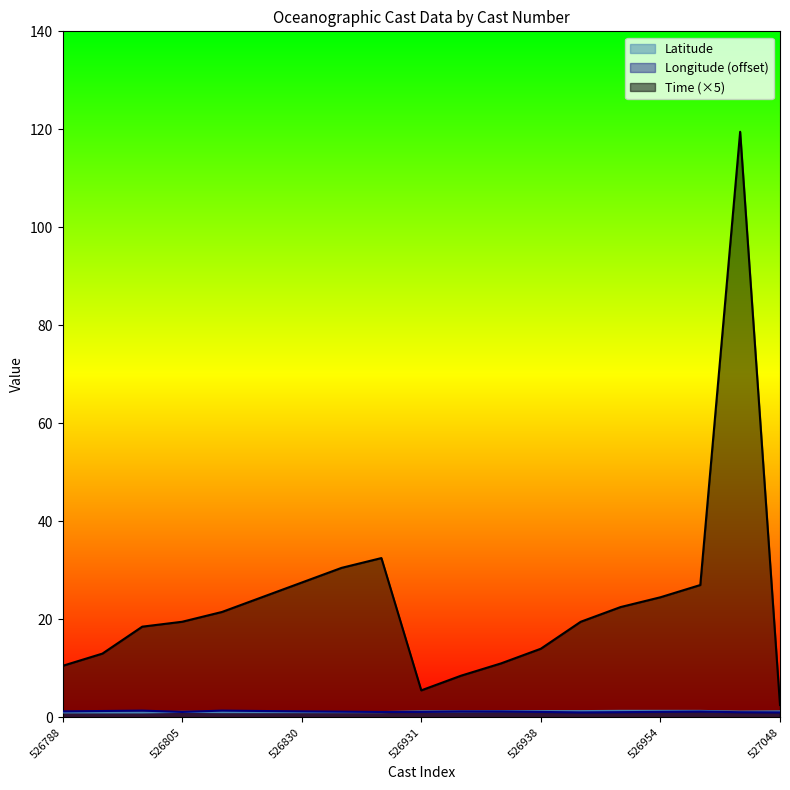

Read the Latitude value at 526805.

1.1